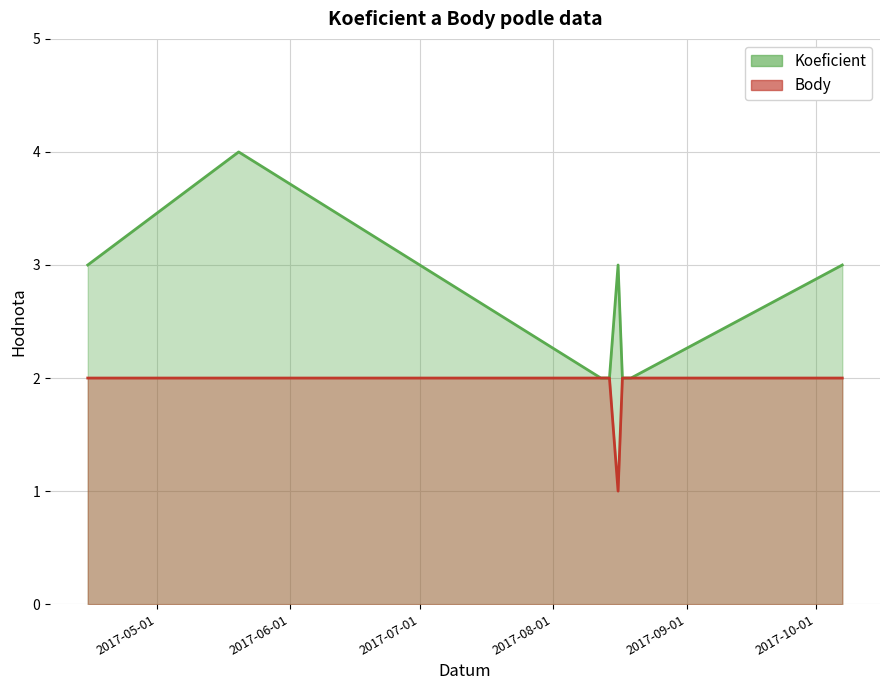

Which series has the largest total across all categories?

Koeficient